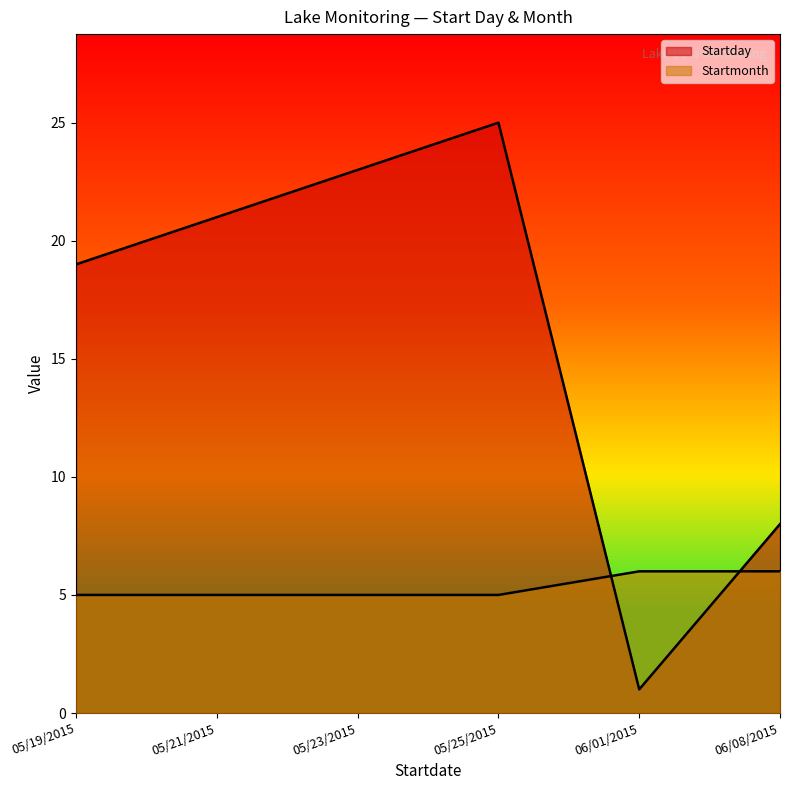

How many Startmonth values are between 5 and 6?

6